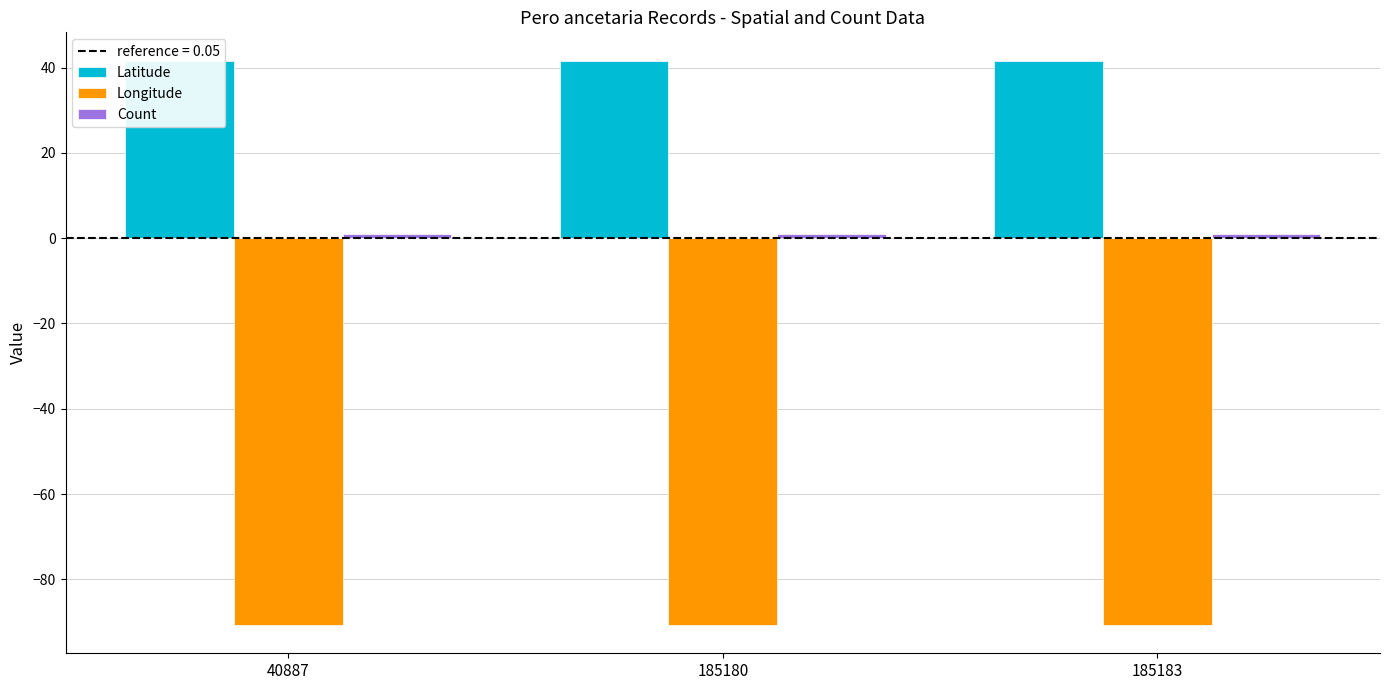

How many groups of bars are there?

3